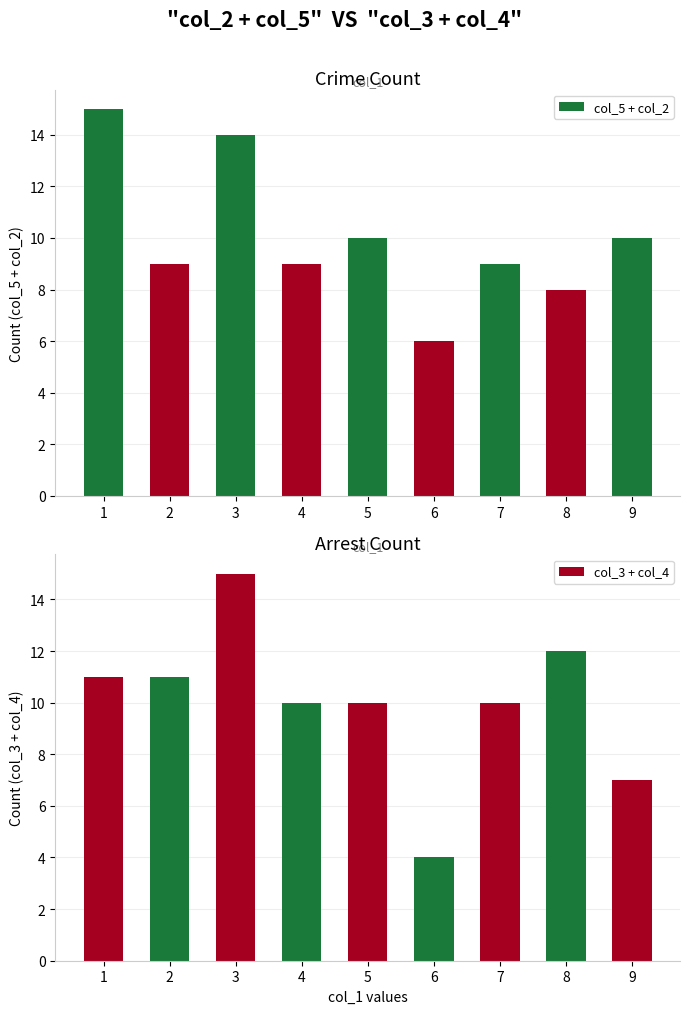

What is the maximum value for col_3 + col_4?

15